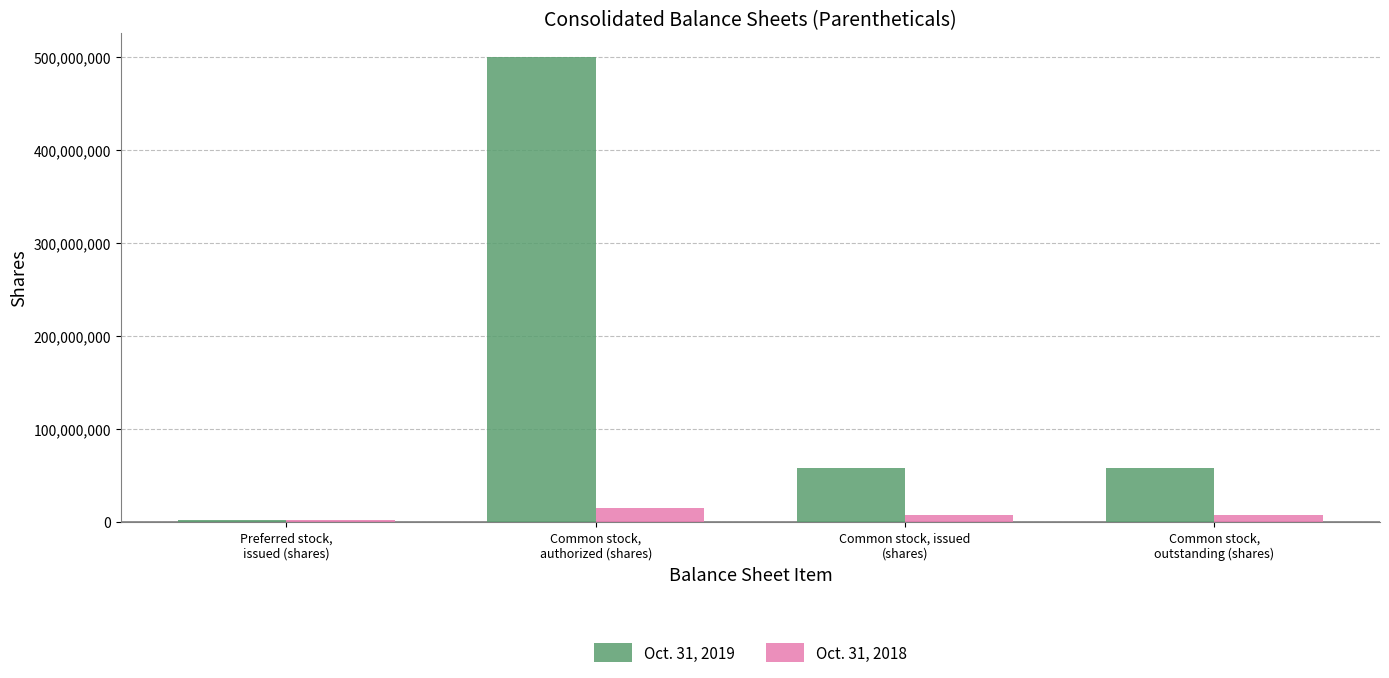

Which category has the lowest value in the Oct. 31, 2018 series?

Preferred stock,
issued (shares)